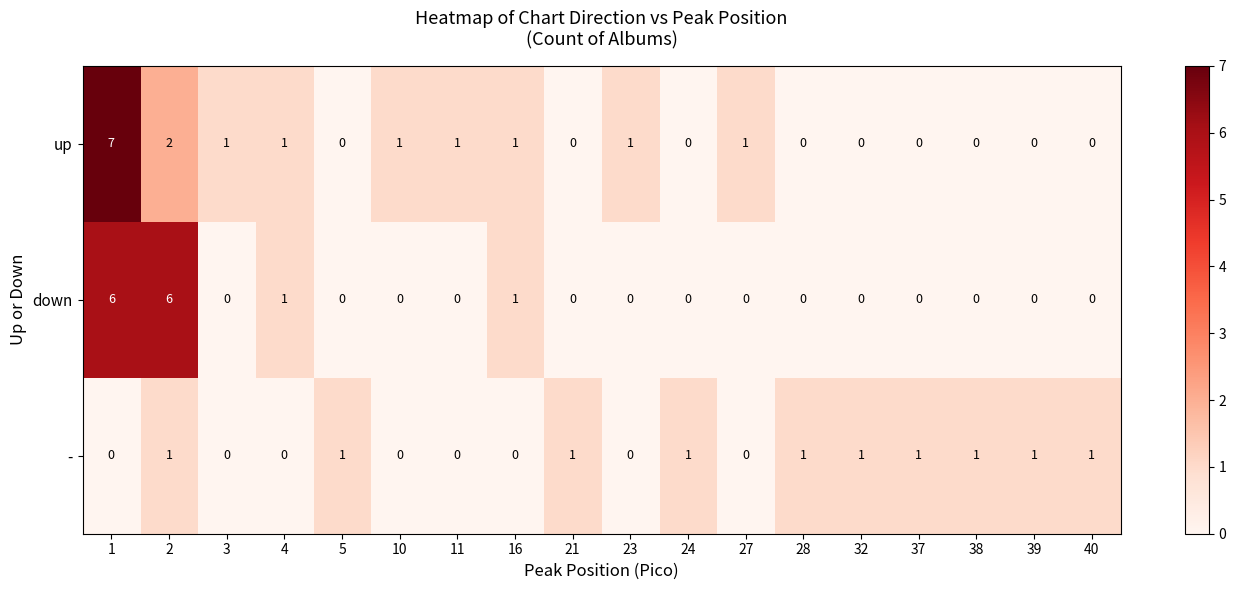

What is the difference between the maximum and minimum values in the up series?

7